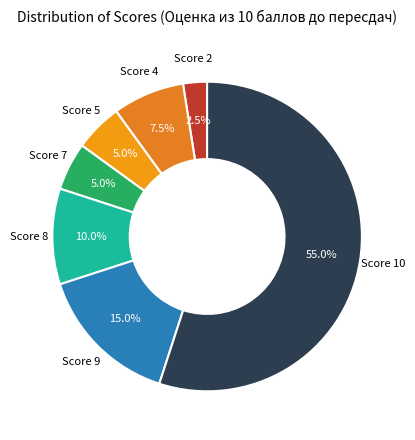

Is there a majority slice in this chart?

Yes